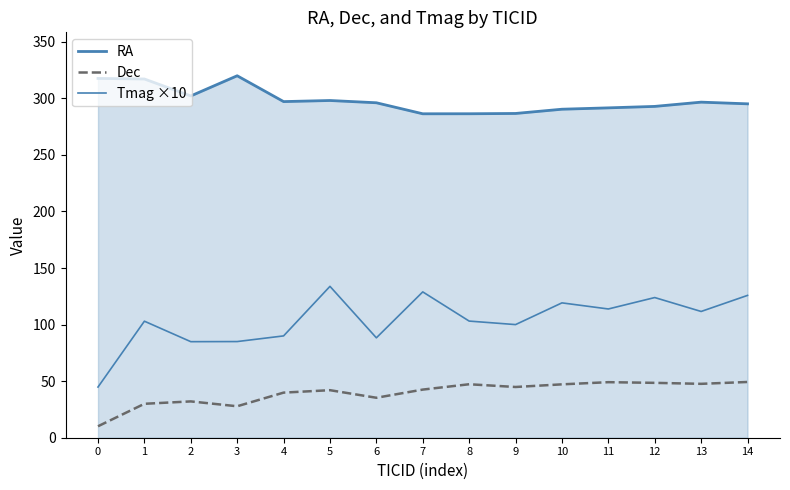

Does the chart display data point markers on the line(s)?

No